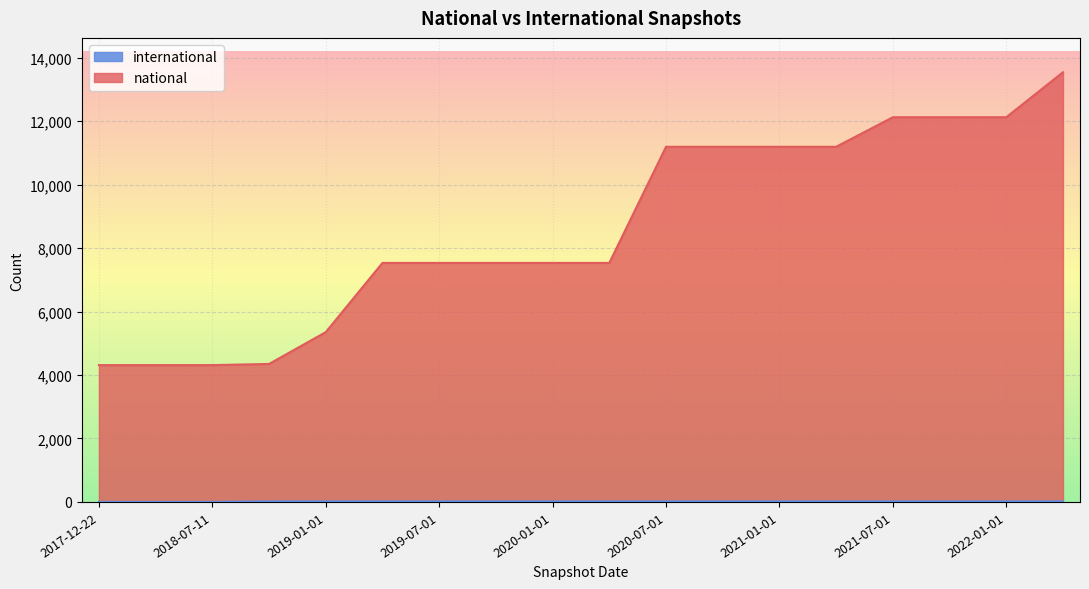

Between 2021-10-01 and 2021-04-01, which is larger?

2021-10-01